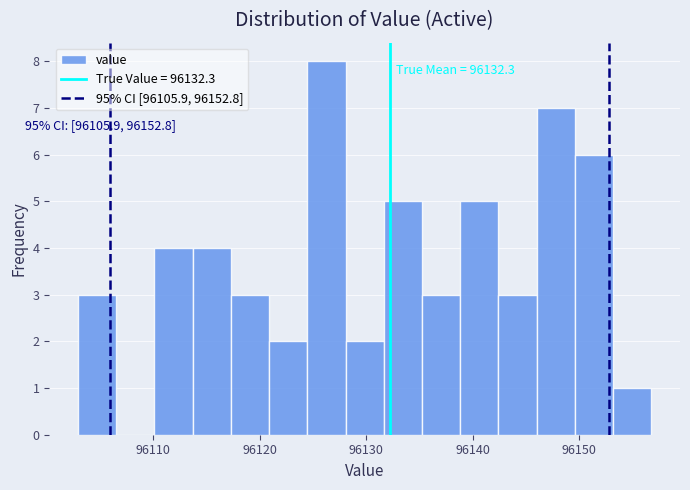

Around what value on the x-axis is the tallest bar? Give the approximate position of its centre, as read against the axis.

96126